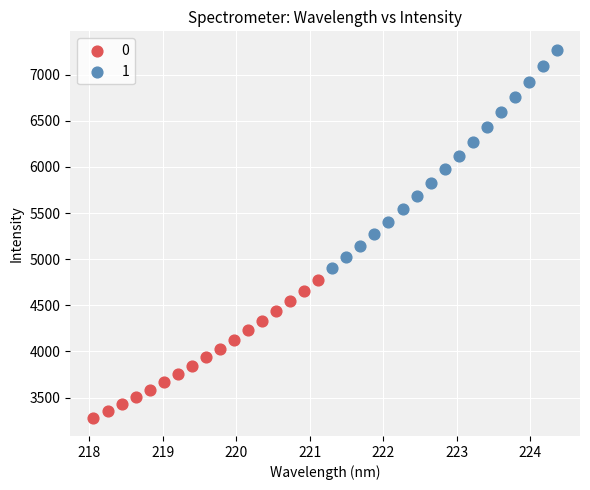

What are all the series names shown in the legend?

0, 1